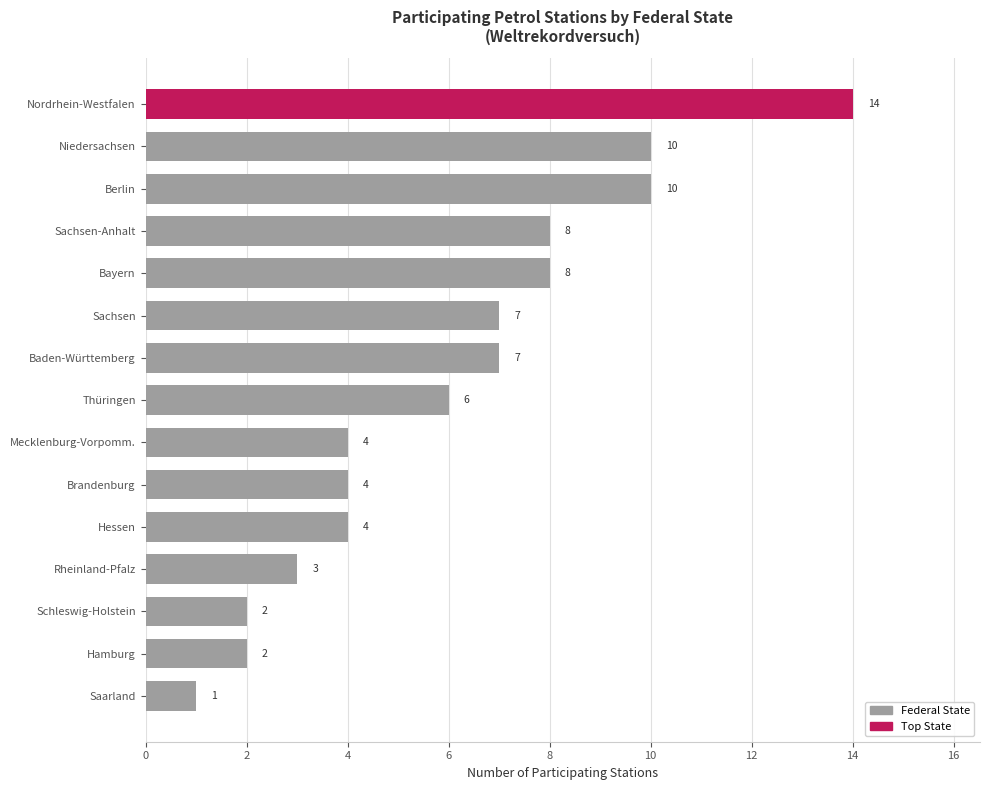

Reading top to bottom, transcribe all the data shown in this chart.

Nordrhein-Westfalen=14	Niedersachsen=10	Berlin=10	Sachsen-Anhalt=8	Bayern=8	Sachsen=7	Baden-Württemberg=7	Thüringen=6	Mecklenburg-Vorpomm.=4	Brandenburg=4	Hessen=4	Rheinland-Pfalz=3	Schleswig-Holstein=2	Hamburg=2	Saarland=1